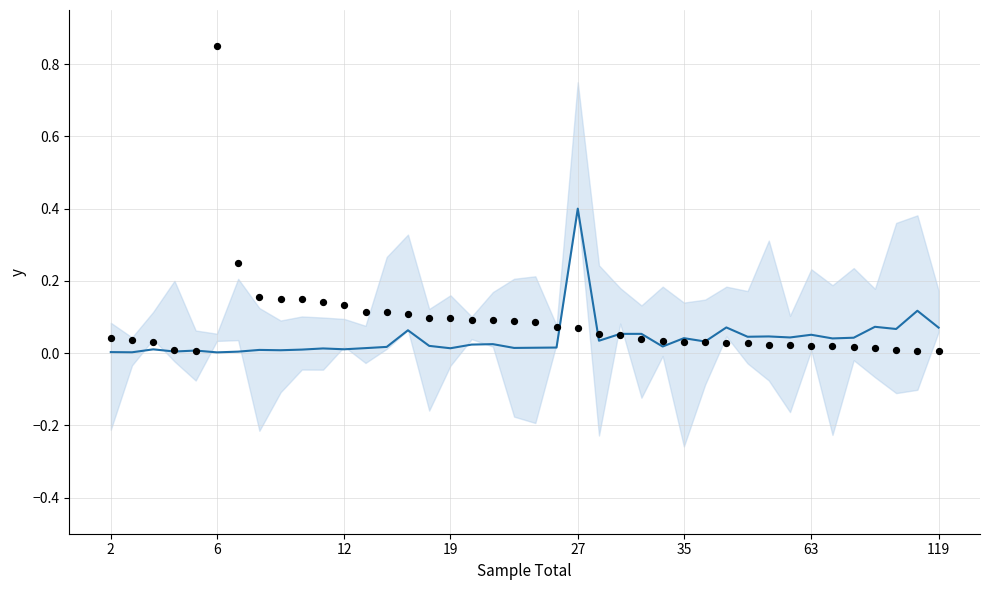

Which series contains the highest Y value?

Observed